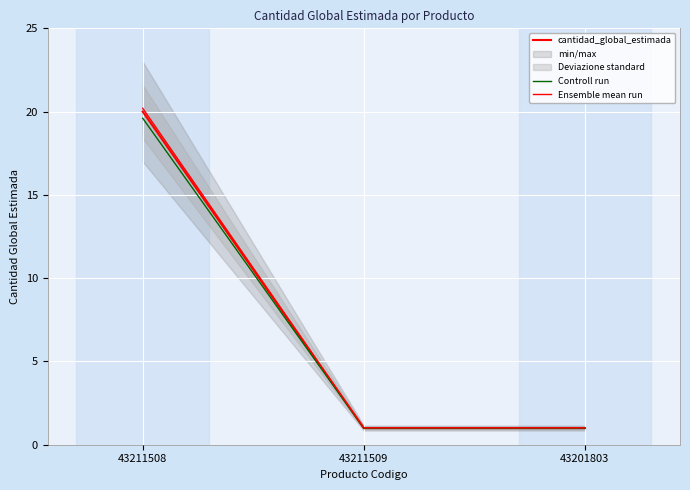

True or false: Ensemble mean run has a value of 0.6 at 43211509.

False